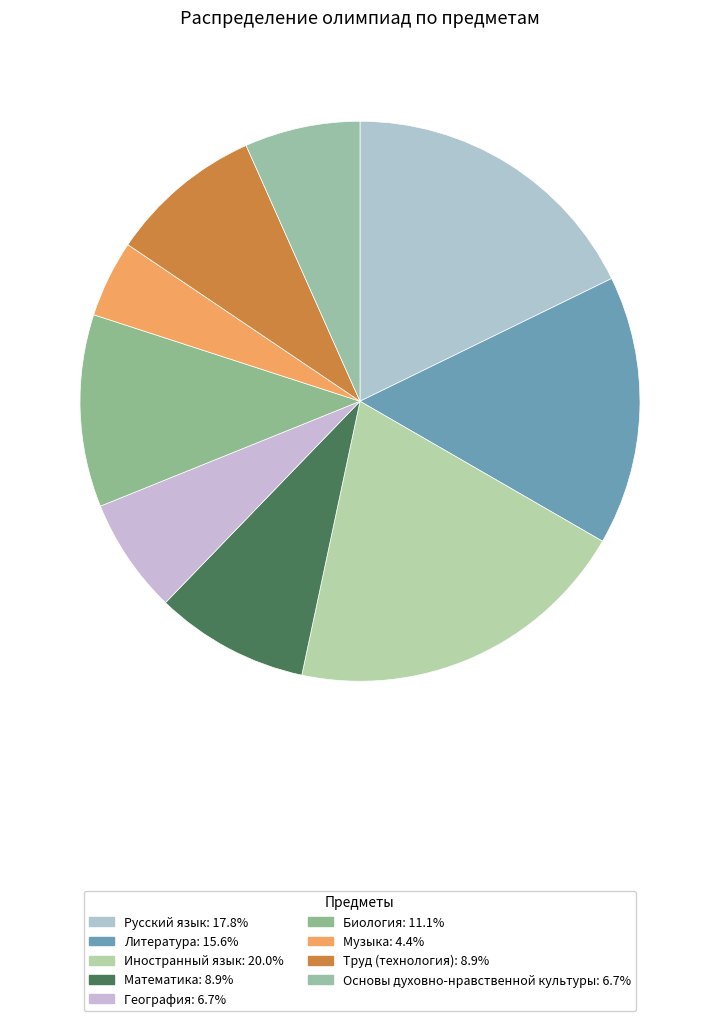

Approximately how many times larger is the value at Музыка compared to Основы духовно-нравственной культуры?

0.7